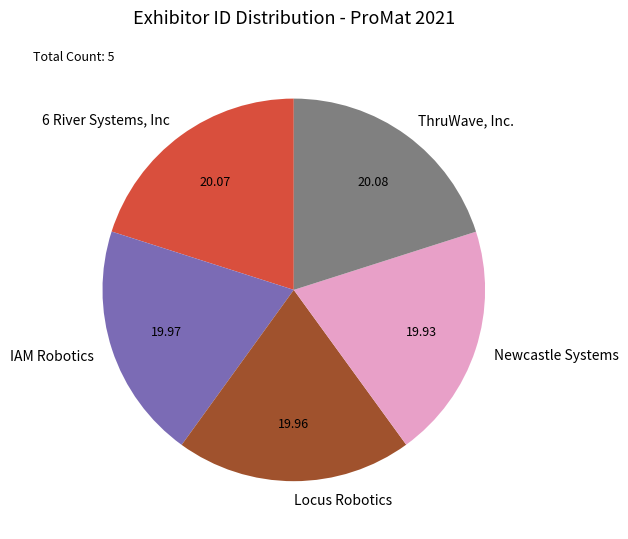

Is the sum of Newcastle Systems and 6 River Systems, Inc greater than half?

No